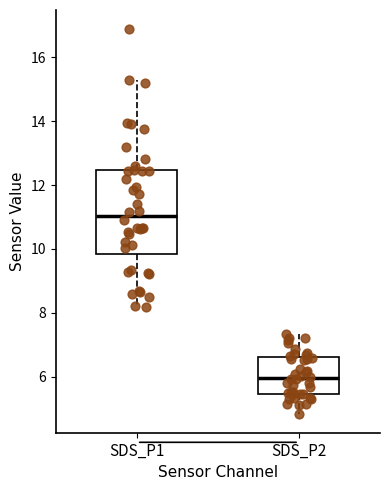

Reading left to right, transcribe this box plot: for each box, give where its median line is, the range the box spans, and where its two whiskers end, as read against the y-axis. The values are not printed on the chart, so give them approximately, as read against the axis.

SDS_P1: median 11.0, box 9.8 to 12.4, whiskers 8.2 to 15.4
SDS_P2: median 6.0, box 5.4 to 6.6, whiskers 4.8 to 7.4